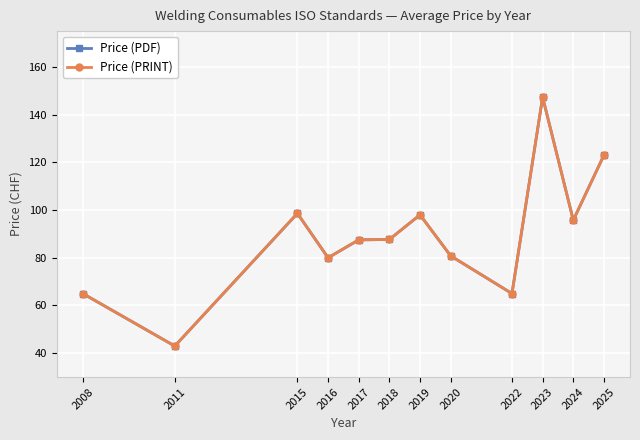

True or false: Price (PDF) and Price (PRINT) intersect in this chart.

False